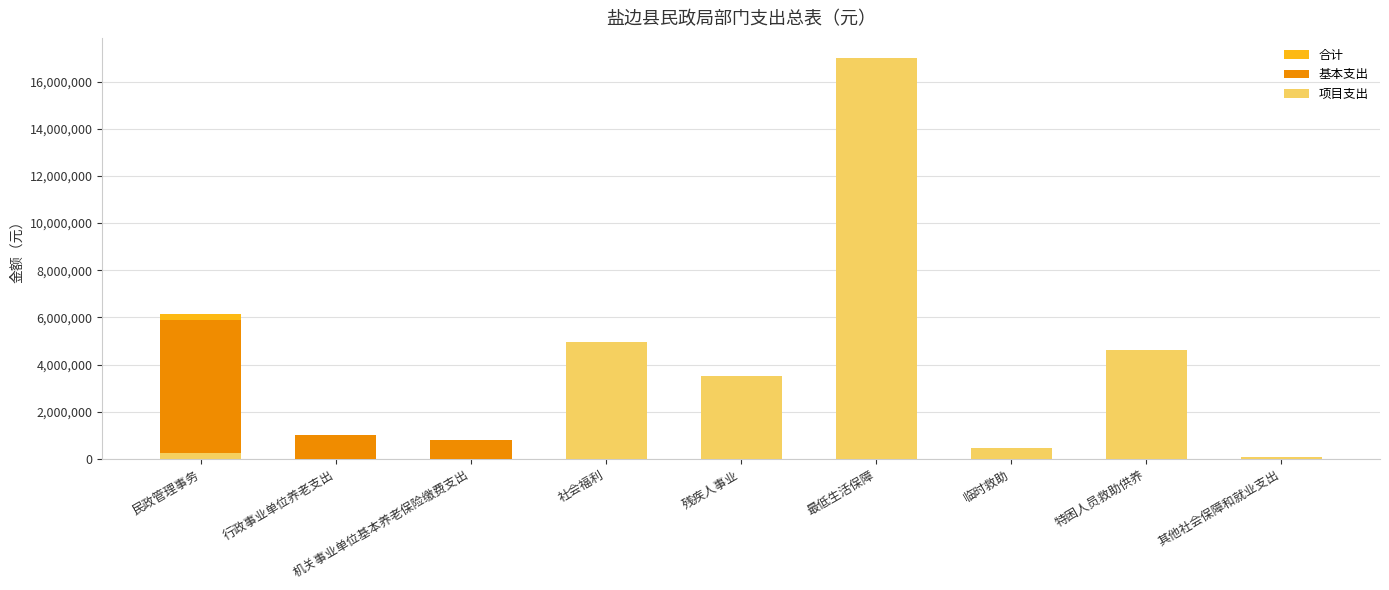

The value of 合计 at 特困人员救助供养 is 4616000.0. True or false?

True